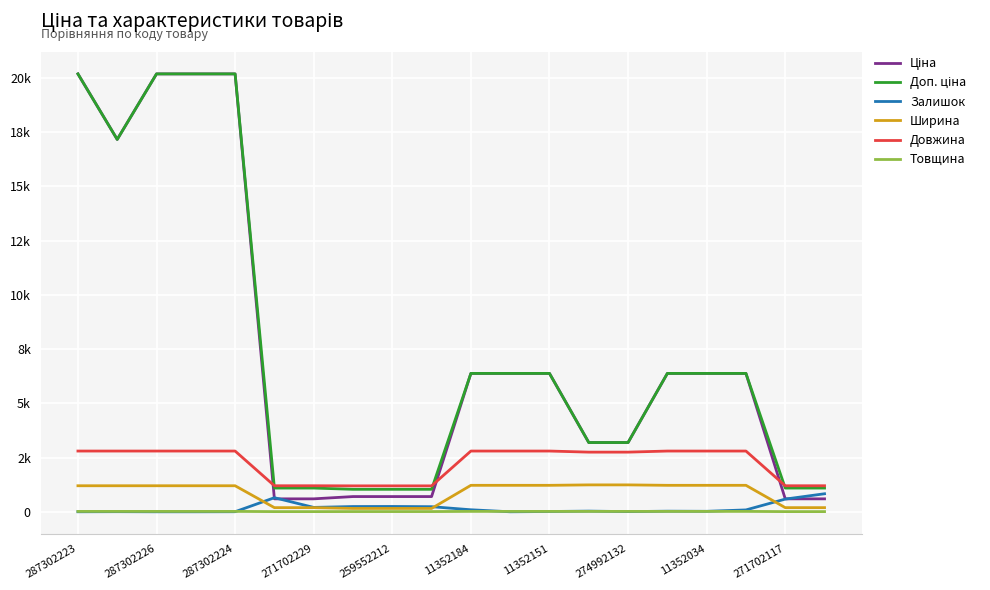

Is this an area chart (filled region under the line)?

No